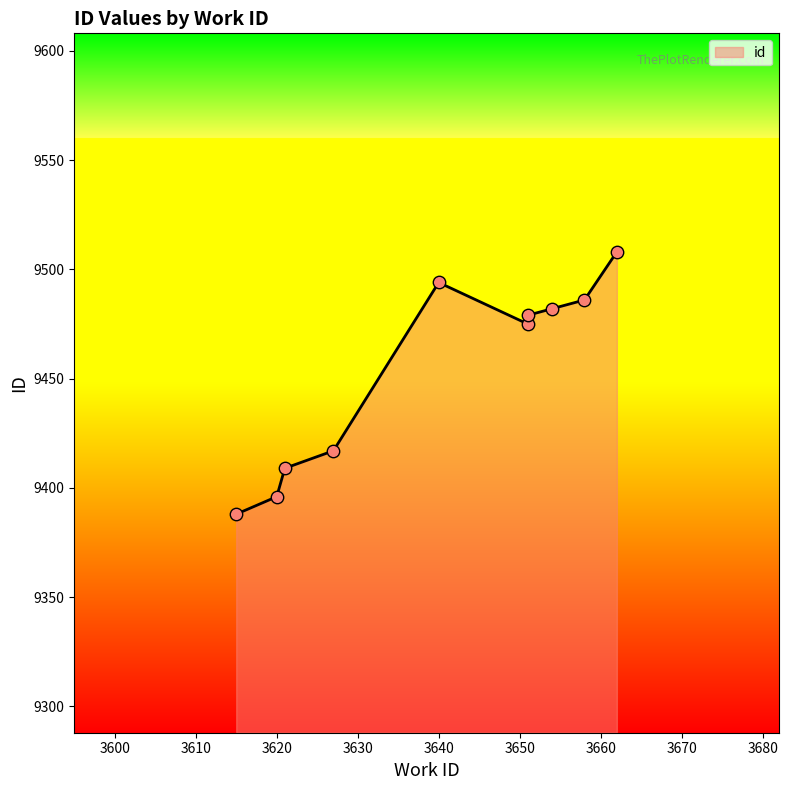

Which has a higher value, 3627 or 3651?

3651